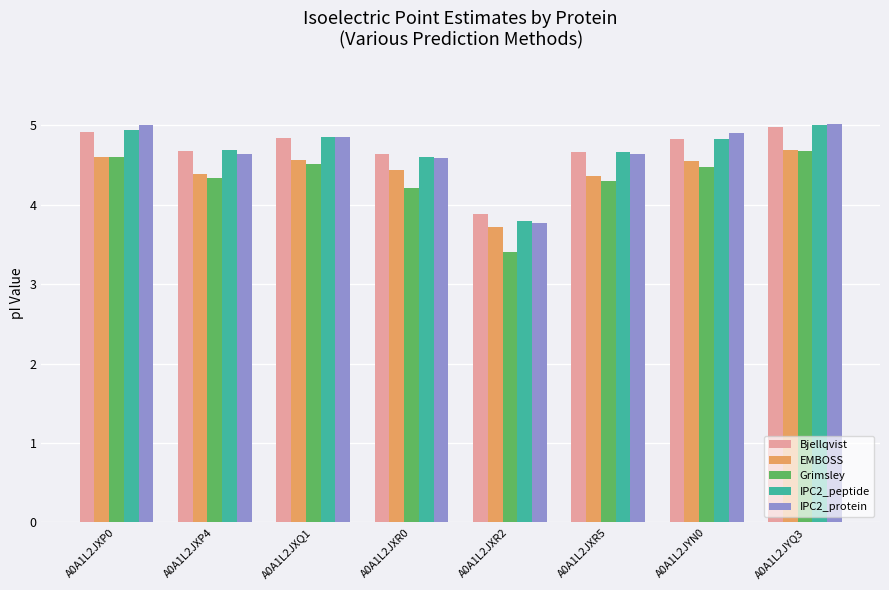

At how many categories does at least one series exceed 4?

7